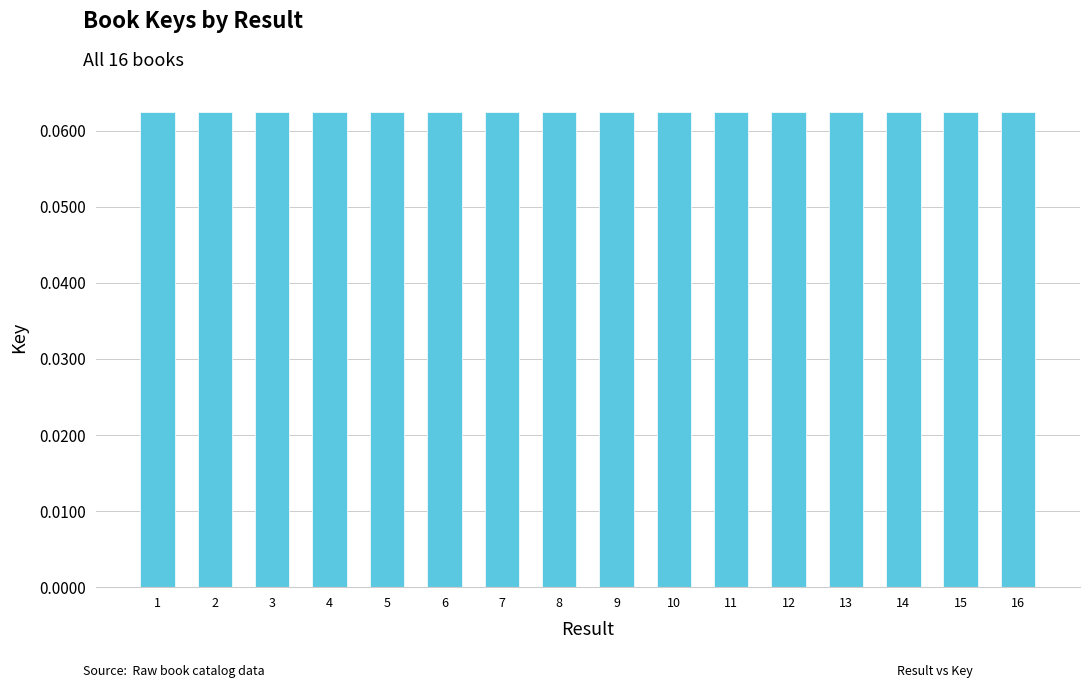

True or false: the data shows 0.0 at 3.

False